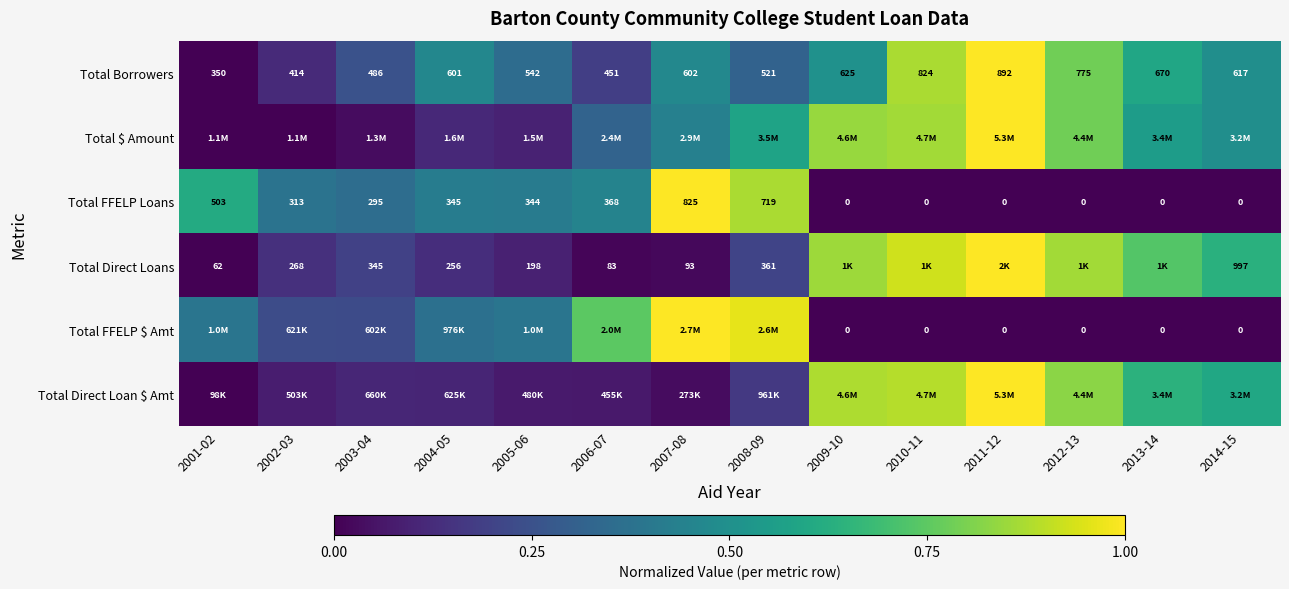

At which label does Total $ Amount reach its peak?

2011-12